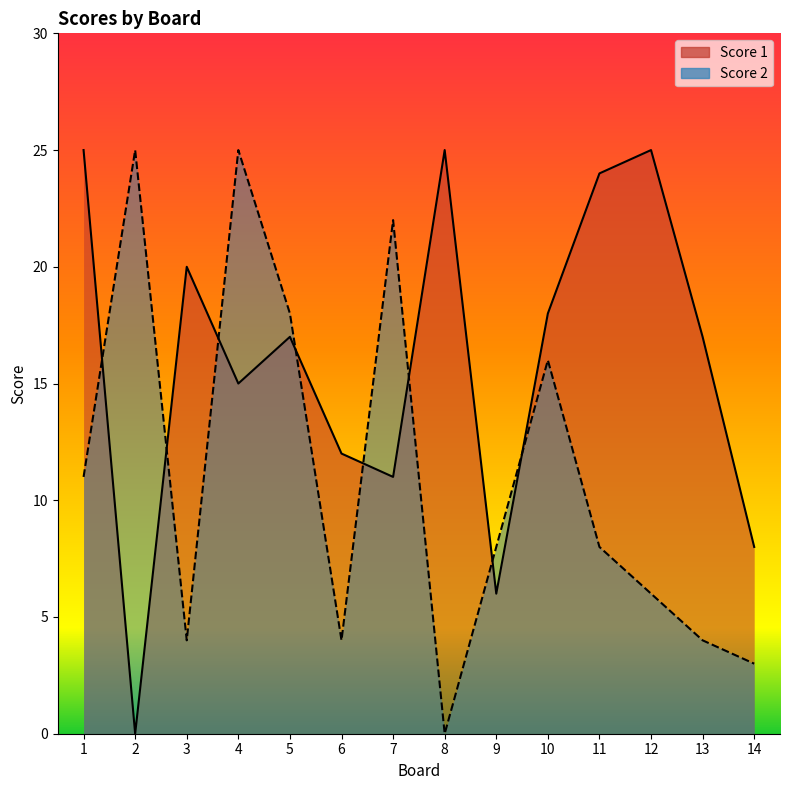

Read the Score 1 value at 5, to the nearest 5.

15